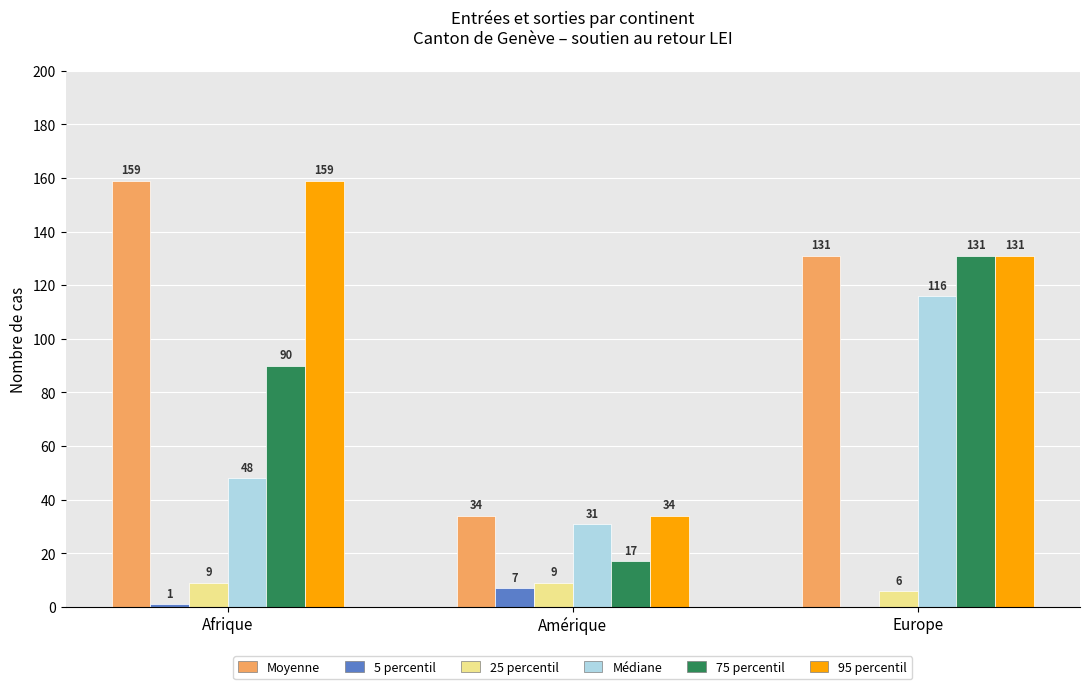

Reading left to right, list all the values displayed in this chart.

Moyenne: Afrique=159	Amérique=34	Europe=131
5 percentil: Afrique=1	Amérique=7	Europe=0
25 percentil: Afrique=9	Amérique=9	Europe=6
Médiane: Afrique=48	Amérique=31	Europe=116
75 percentil: Afrique=90	Amérique=17	Europe=131
95 percentil: Afrique=159	Amérique=34	Europe=131